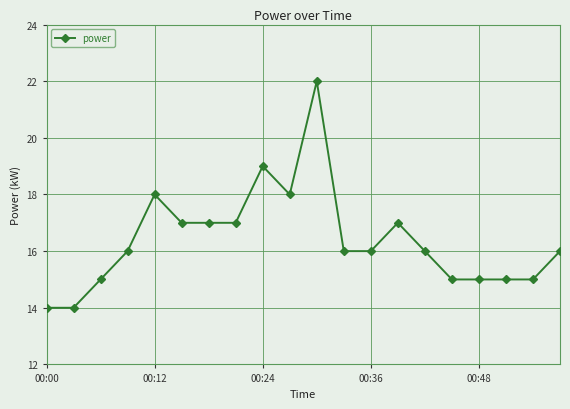

How many values are between 15 and 17?

14